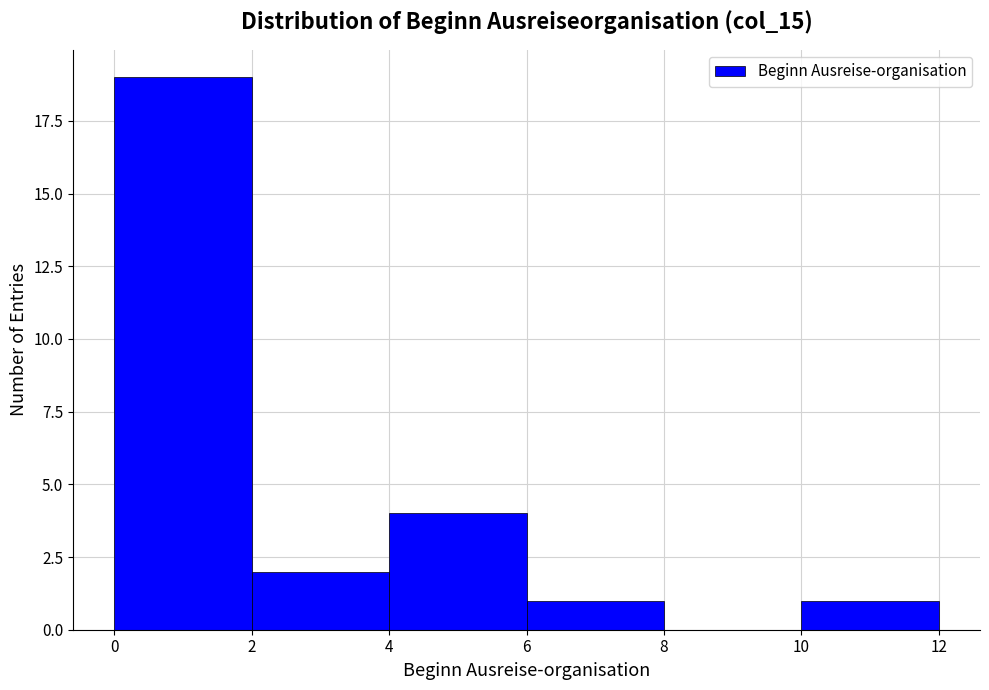

Reading left to right, list every bar in this chart as the range it spans on the x-axis followed by its height. The values are not printed on the chart, so give them approximately, as read against the axis.

0 to 2: 19
2 to 4: 2
4 to 6: 4
6 to 8: 1
8 to 10: 0
10 to 12: 1